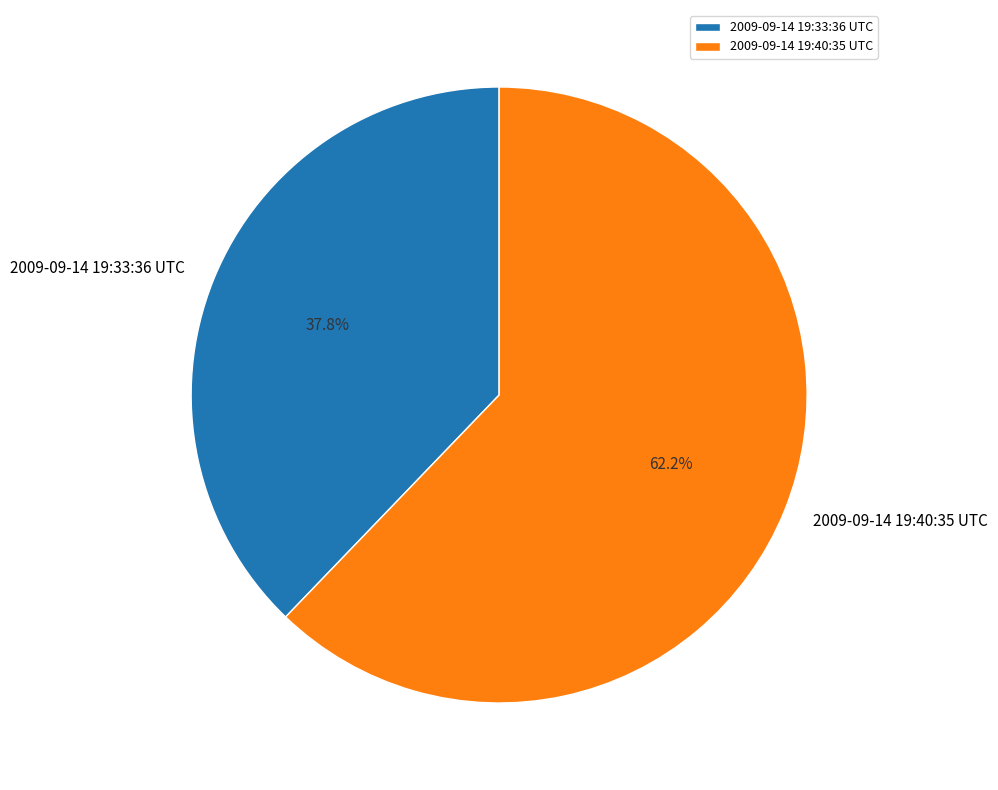

What is the largest slice in the pie chart?

2009-09-14 19:40:35 UTC